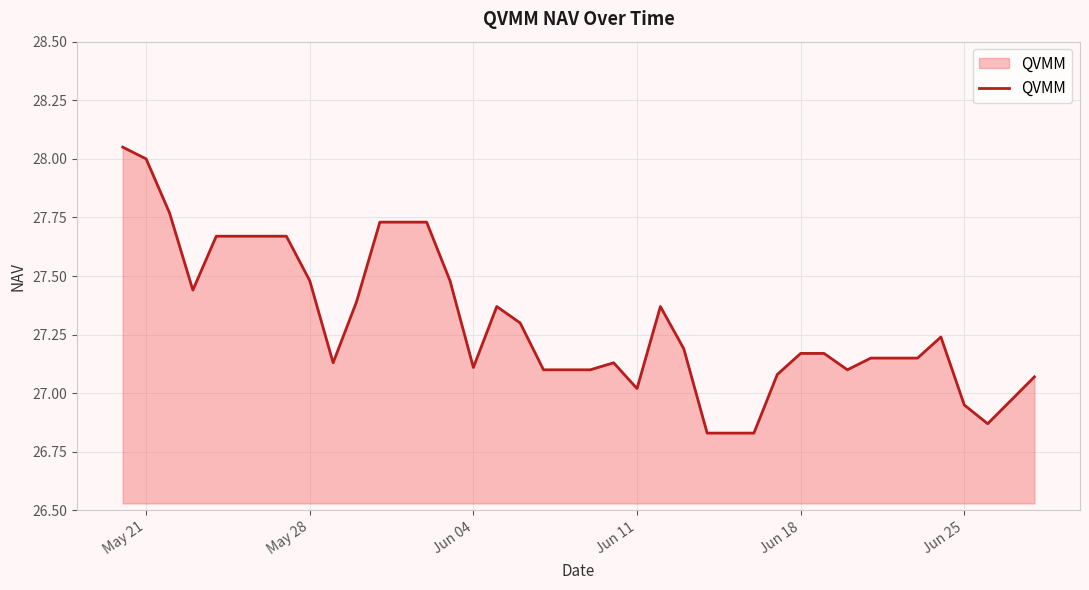

What is the difference between the maximum and minimum values?

1.2